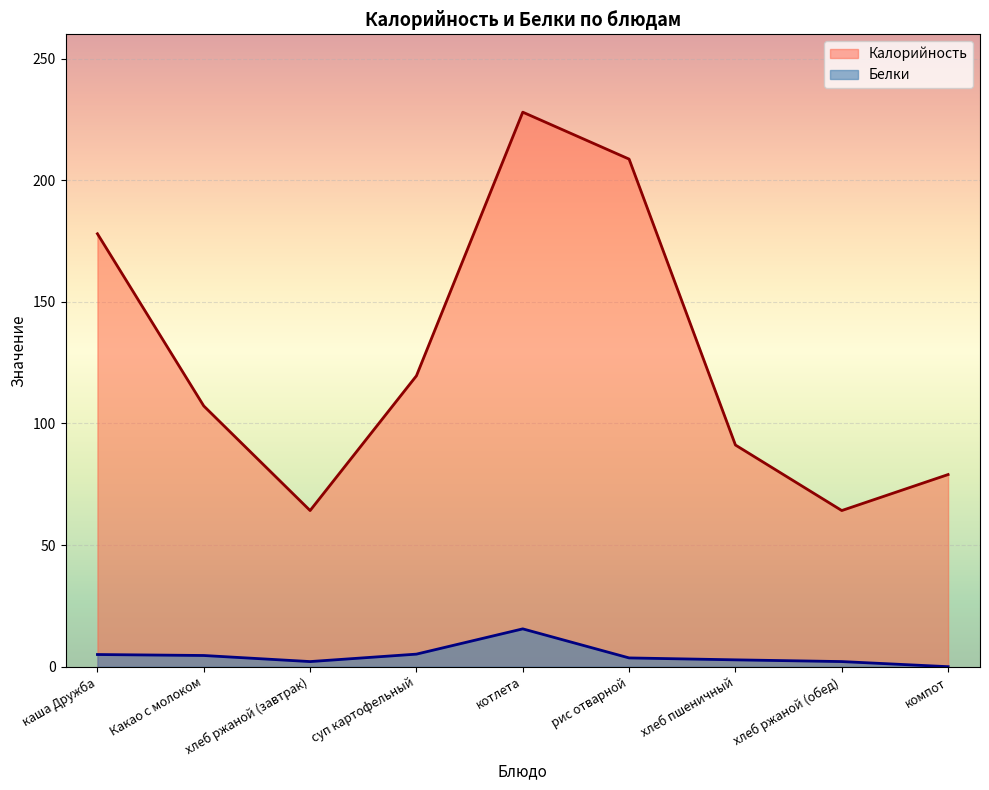

Does the chart display data point markers on the line(s)?

No